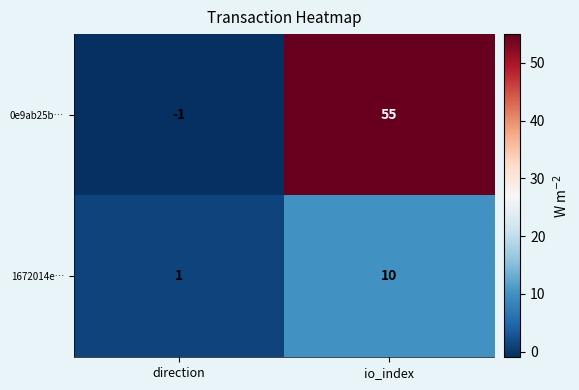

At which label is 0e9ab25b… closest to 27?

direction